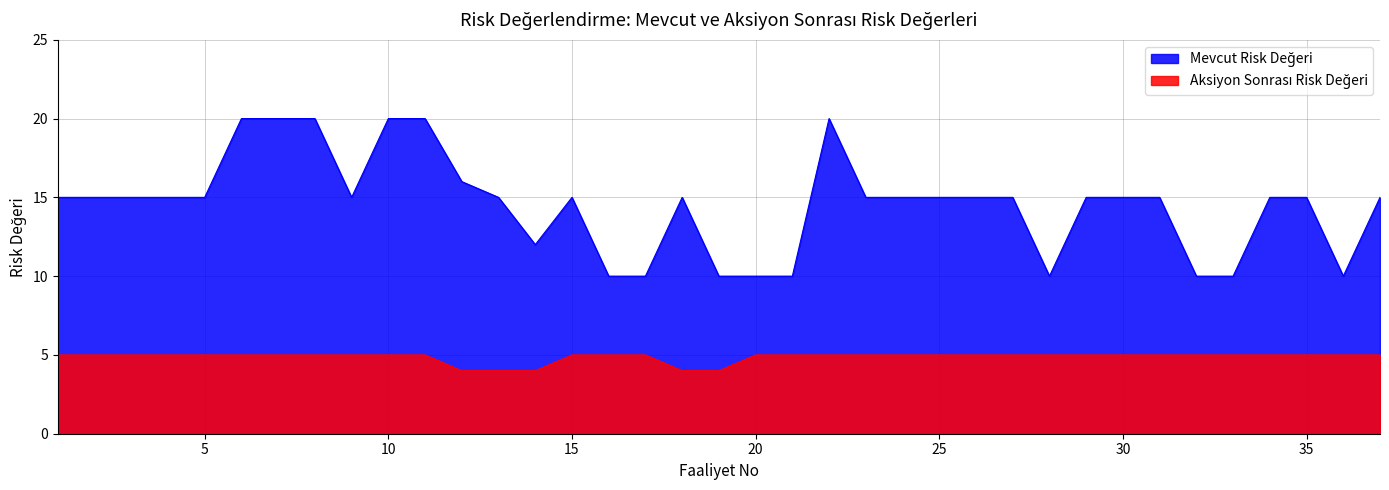

What is the total value across all series at 33?

15